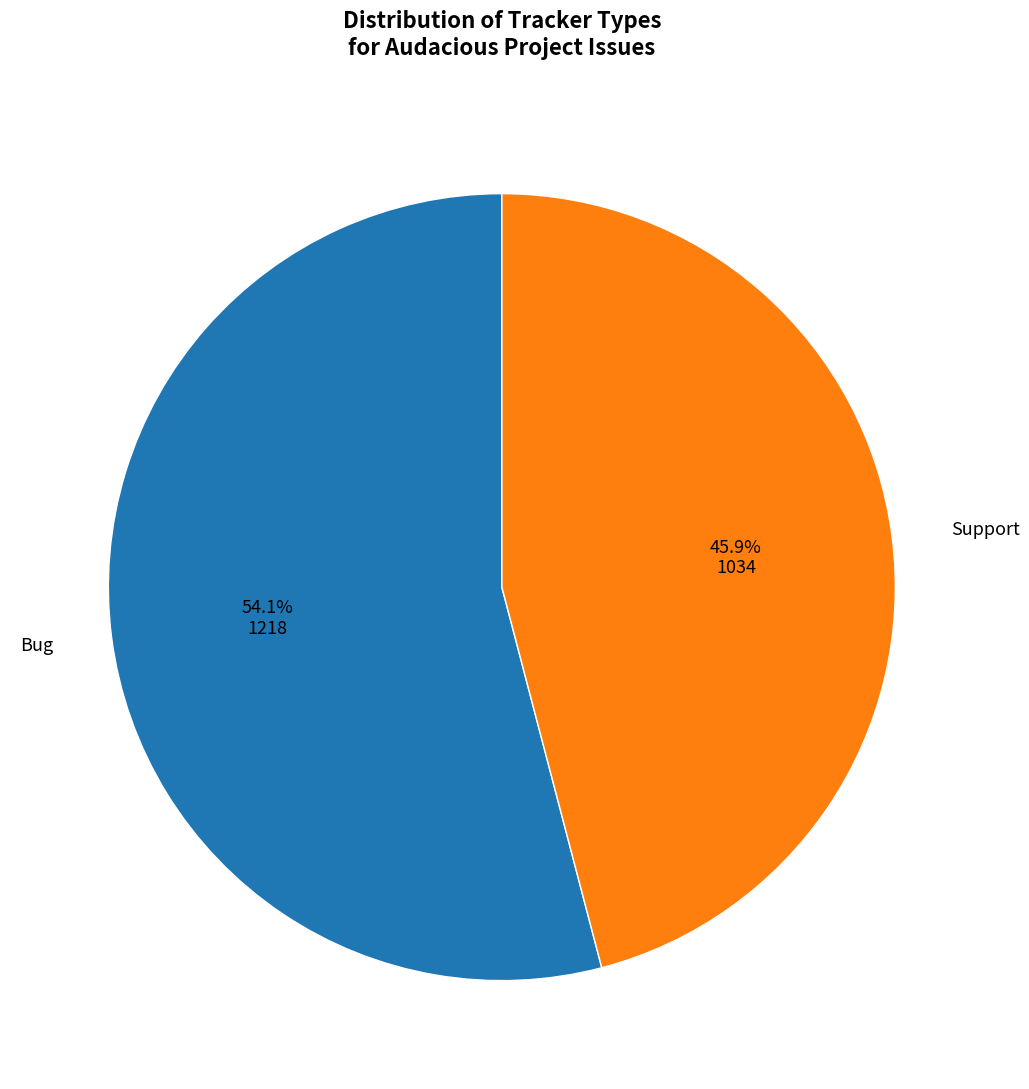

Is there any slice that represents more than half of the pie?

Yes